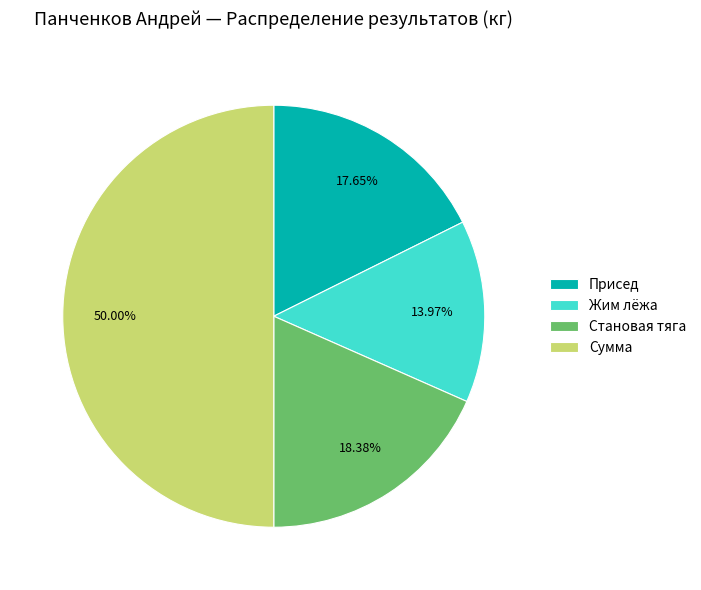

Which category has the biggest portion of the pie?

Сумма